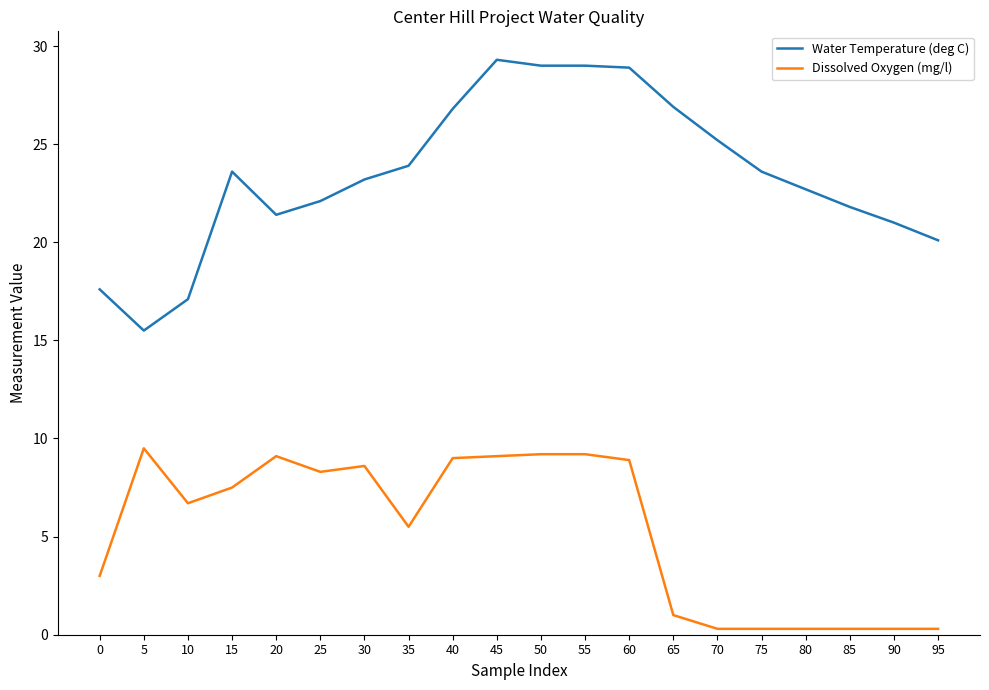

What is the difference between the Dissolved Oxygen (mg/l) values at 50 and 15?

1.7